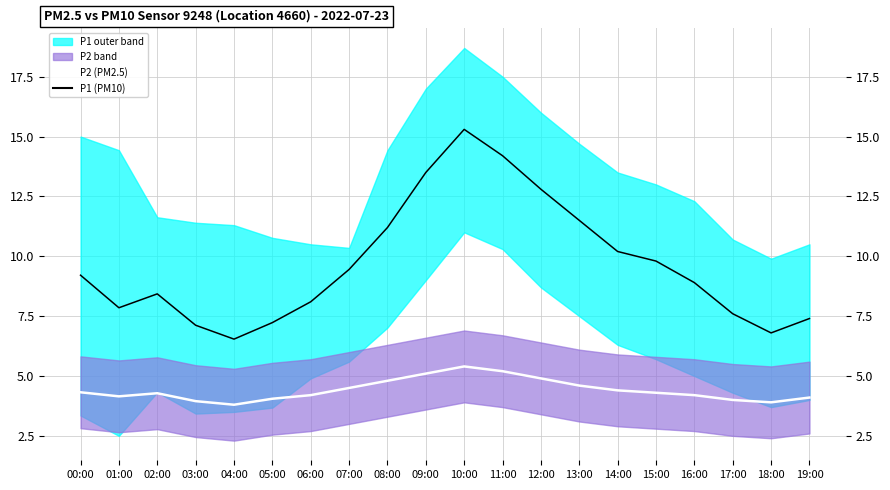

Which series has the largest total across all categories?

P1 (PM10)